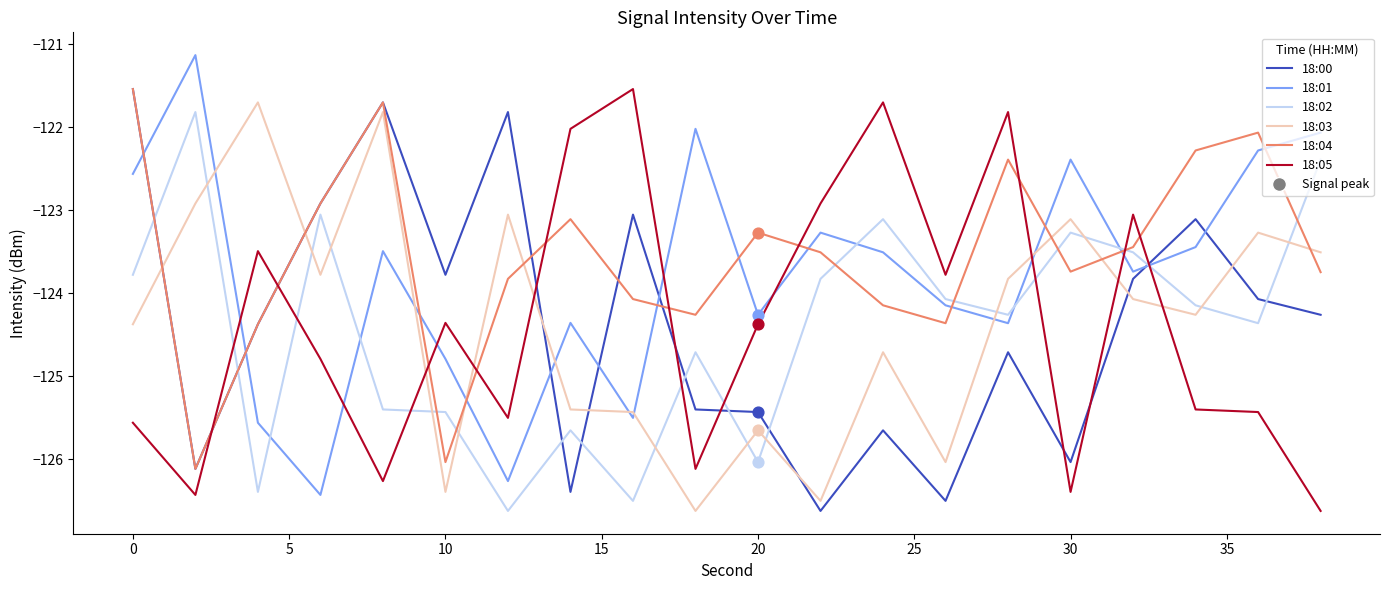

What is the lowest value of the 18:02 series?

-126.6